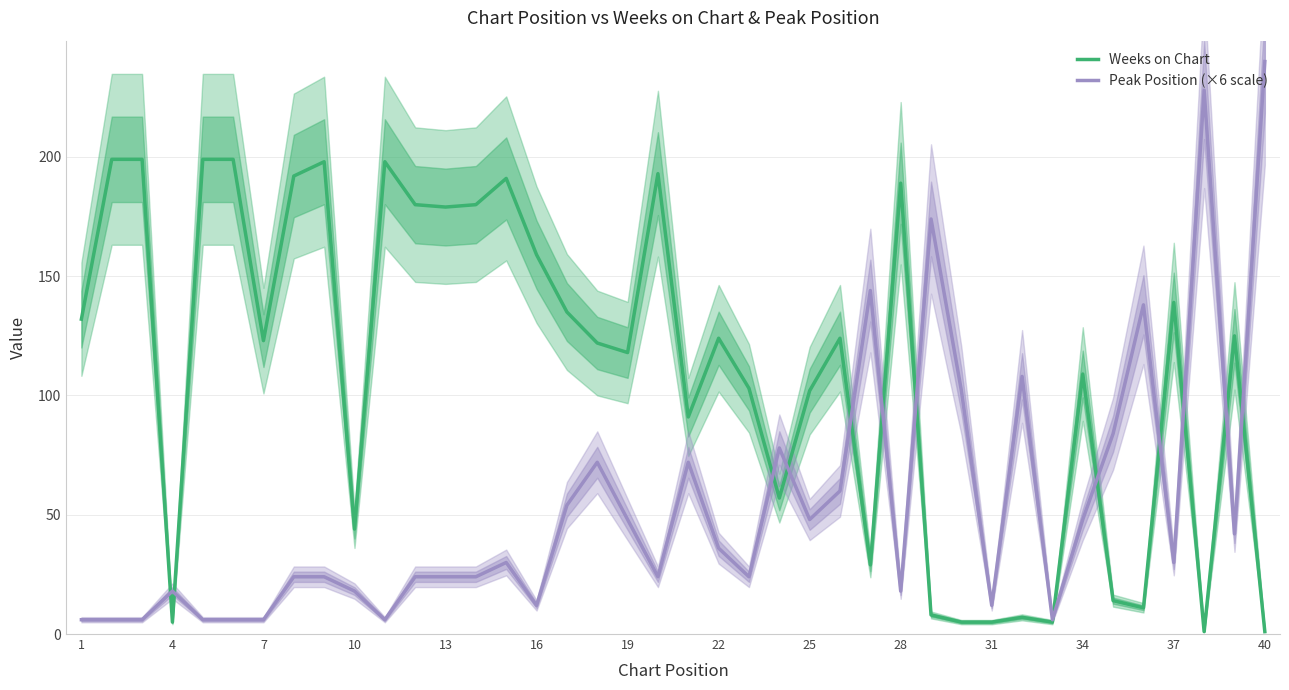

Is it true that Weeks on Chart equals 43 at 25?

False